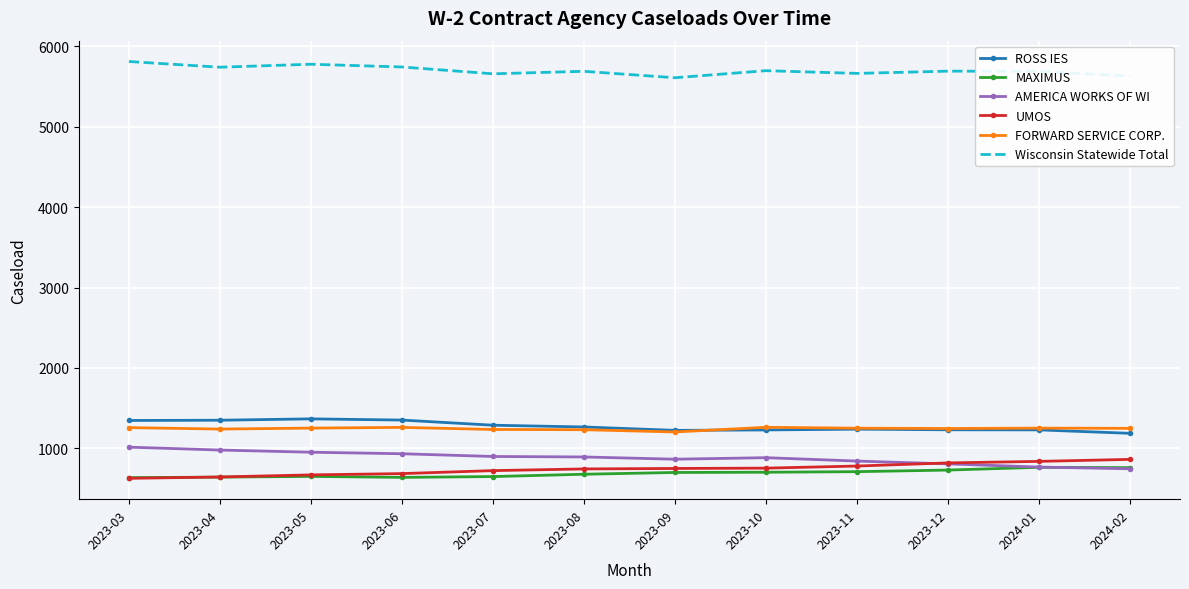

What is the greatest value displayed?

5812